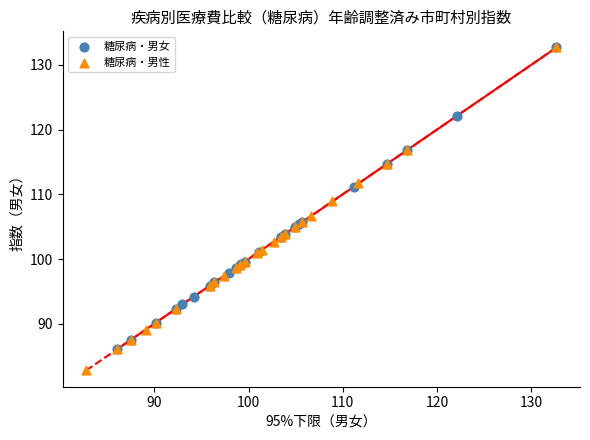

Which series reaches the minimum Y coordinate?

糖尿病・男性